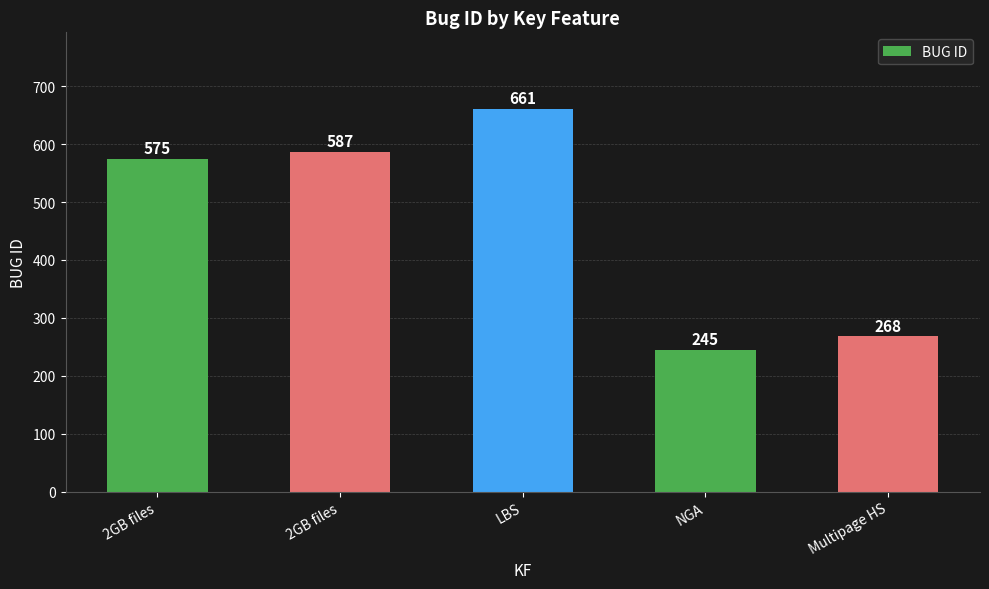

Are the bars horizontal?

No